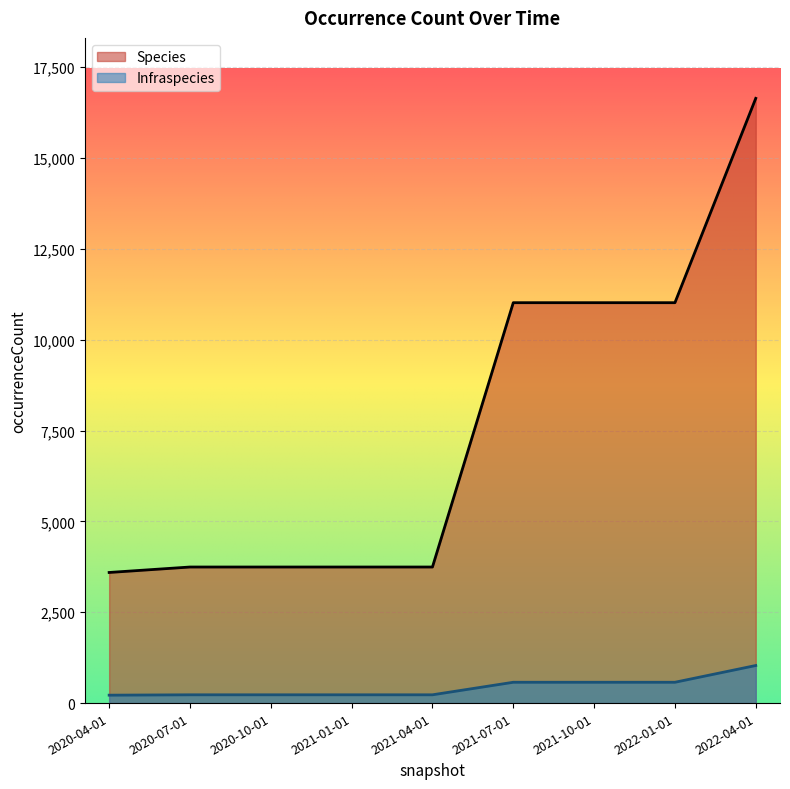

What is the difference between the second highest and second lowest values in the Infraspecies series?

345